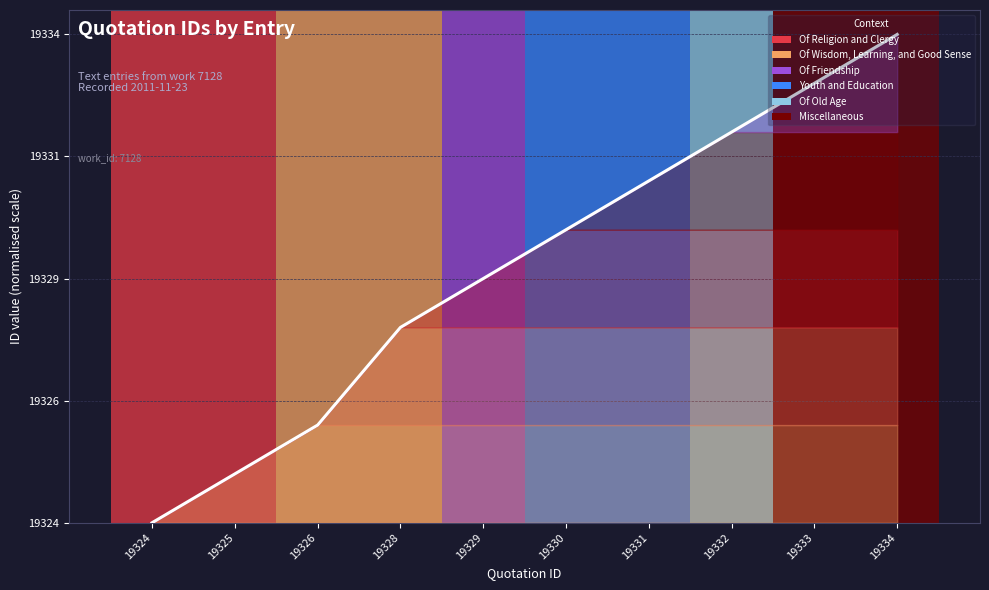

Reading left to right, what are all the values shown in this chart?

19324=0.0	19325=0.1	19326=0.2	19328=0.4	19329=0.5	19330=0.6	19331=0.7	19332=0.8	19333=0.9	19334=1.0